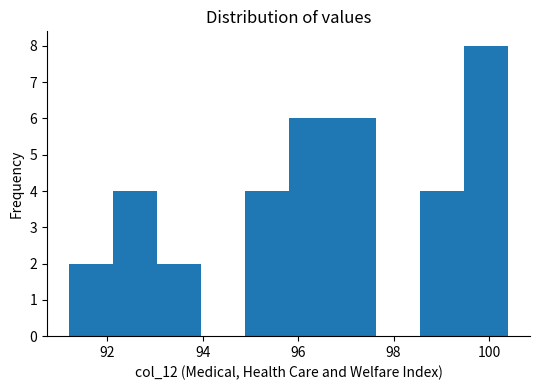

Which range on the x-axis has the tallest bar?

99.48 to 100.40